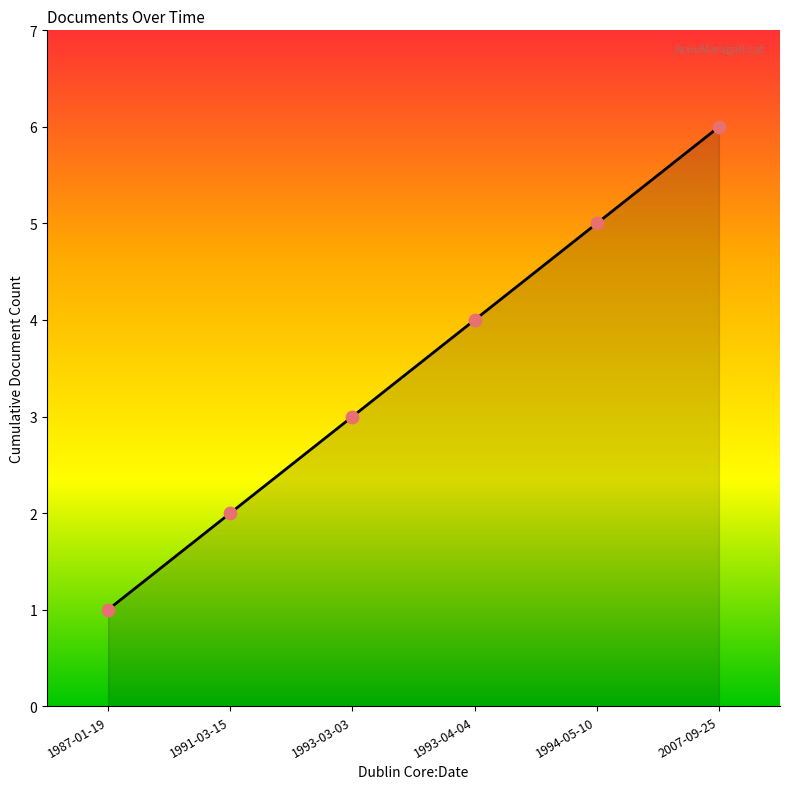

Which has a higher value, 1991-03-15 or 1994-05-10?

1994-05-10